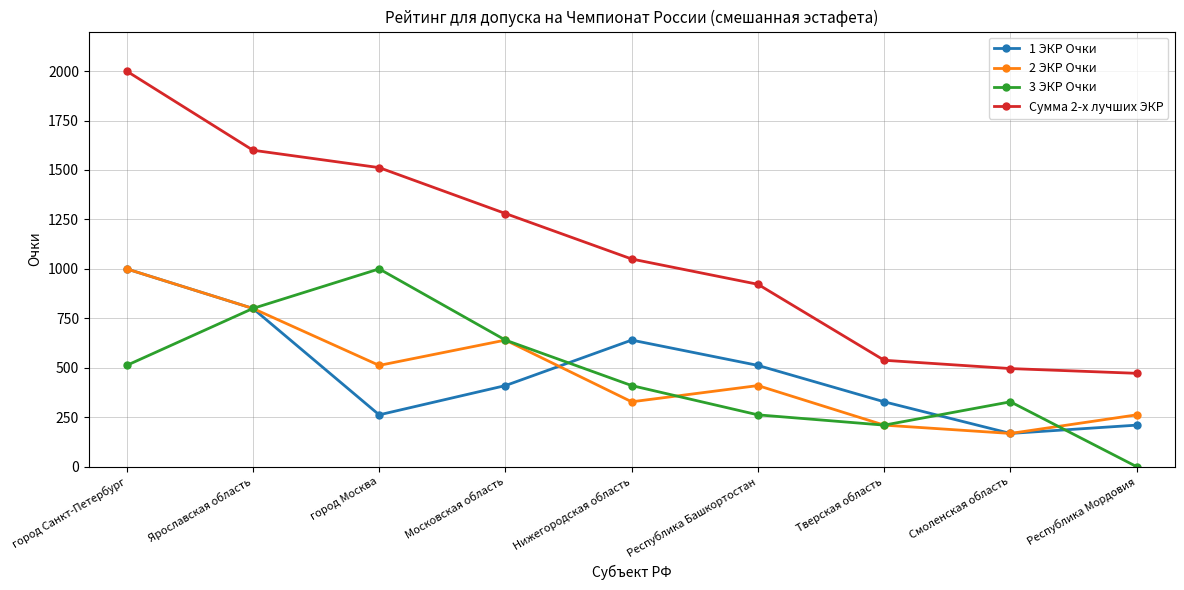

Rank the categories by Сумма 2-х лучших ЭКР value from highest to lowest.

город Санкт-Петербург, Ярославская область, город Москва, Московская область, Нижегородская область, Республика Башкортостан, Тверская область, Смоленская область, Республика Мордовия